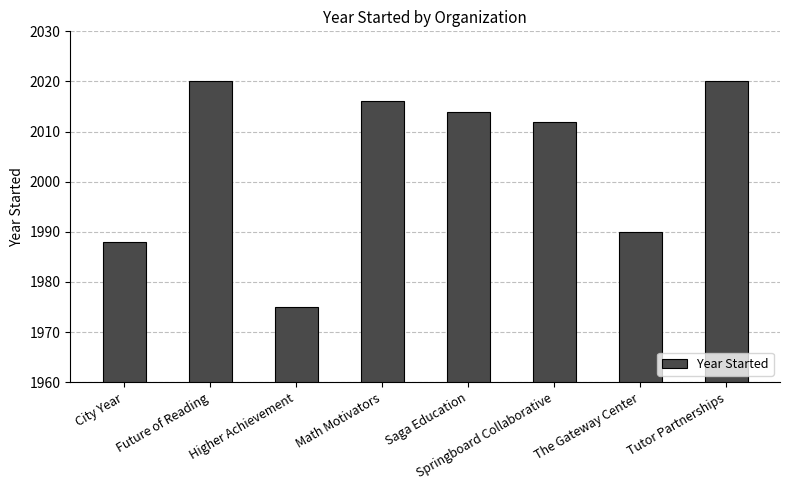

At which label is the value closest to 1997?

The Gateway Center